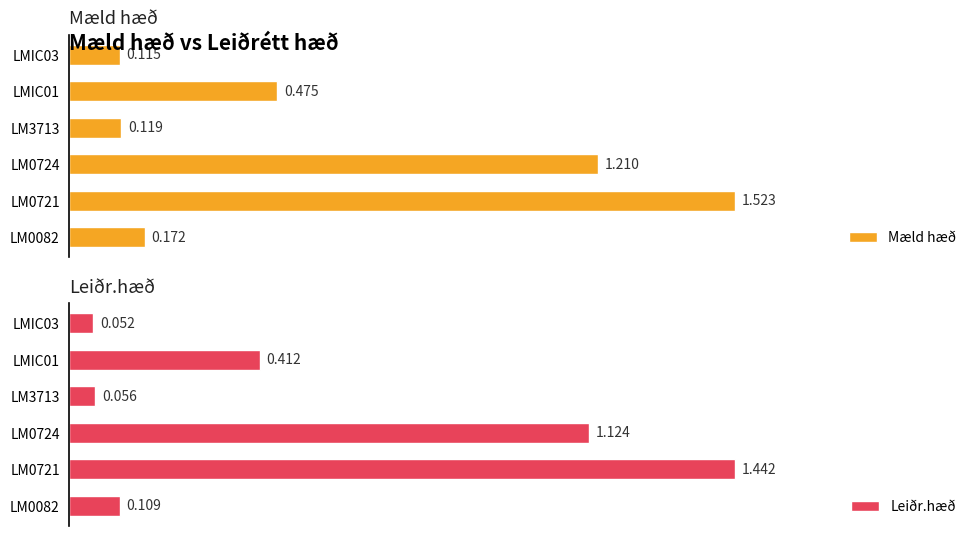

Is it true that Mæld hæð equals 0.0 at LMIC03?

False